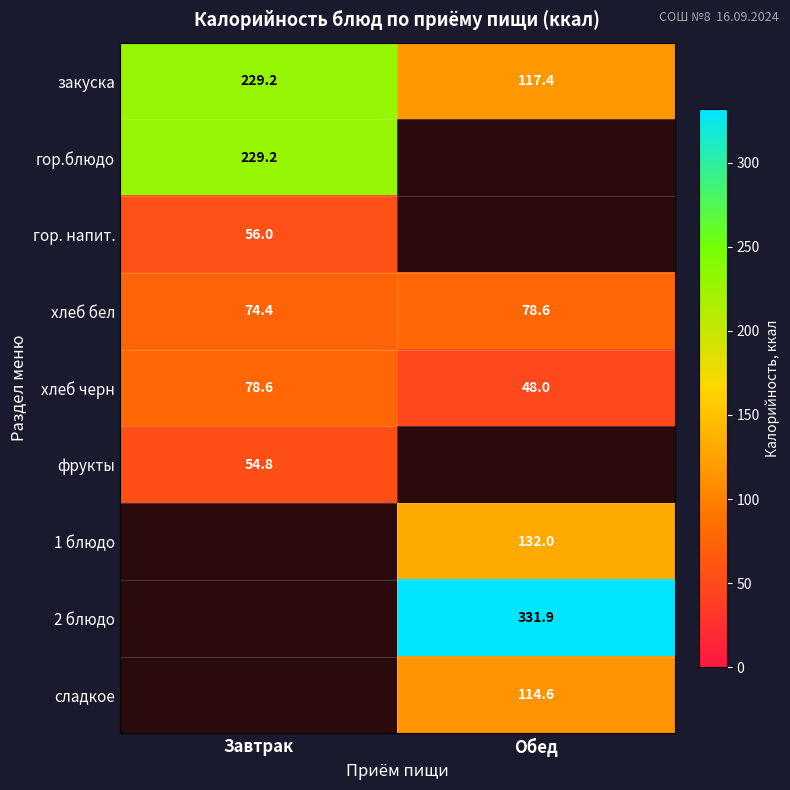

Where is хлеб бел nearest to the value 76?

Завтрак